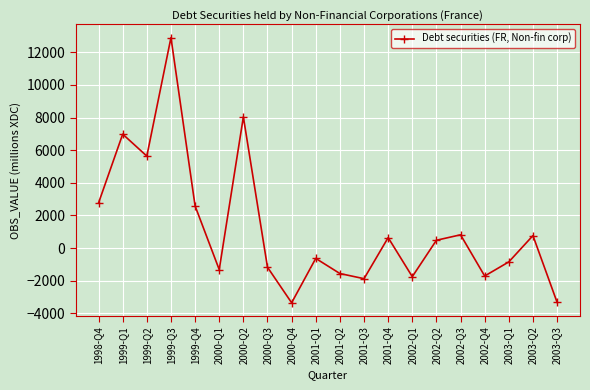

Which has a higher value, 1999-Q3 or 2000-Q2?

1999-Q3